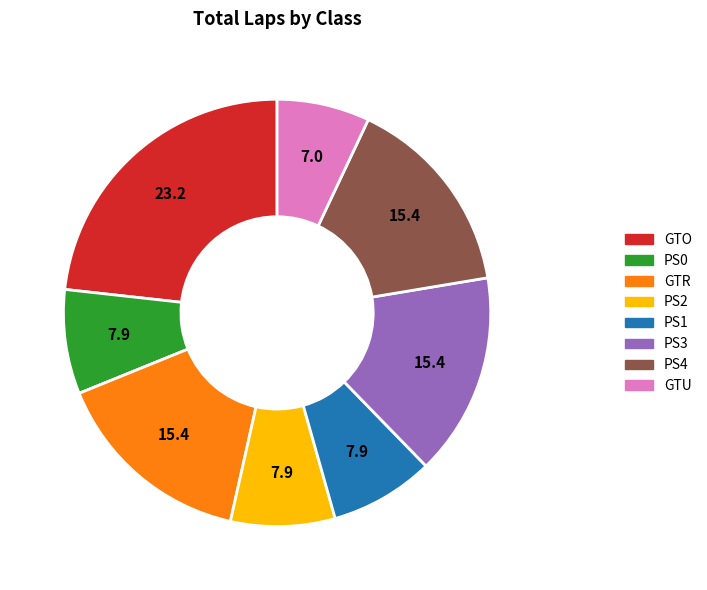

Does any single category account for the majority?

No